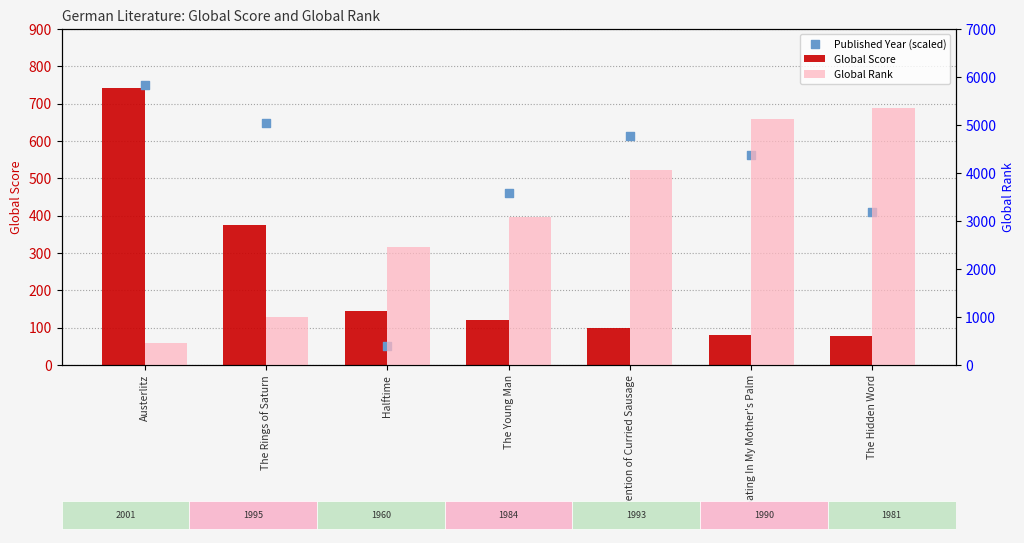

At how many categories does at least one series exceed 2636?

4